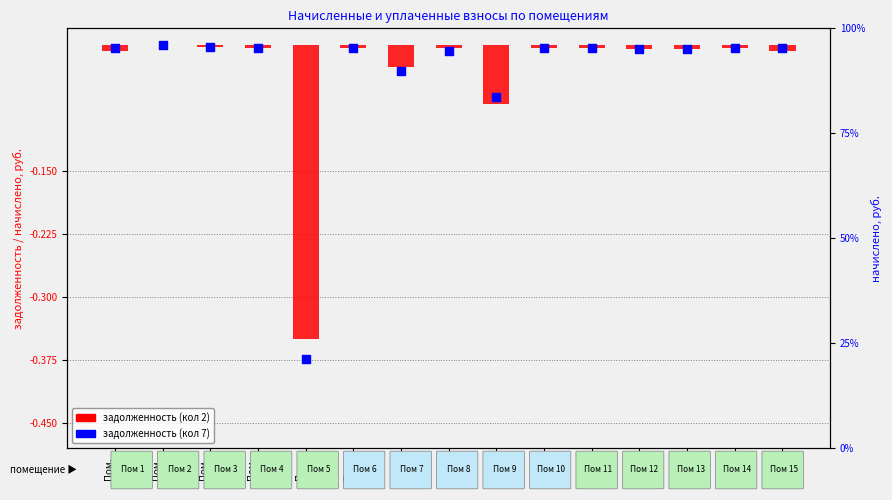

What are all the series names shown in the legend?

задолженность (кол 2), задолженность (кол 7)